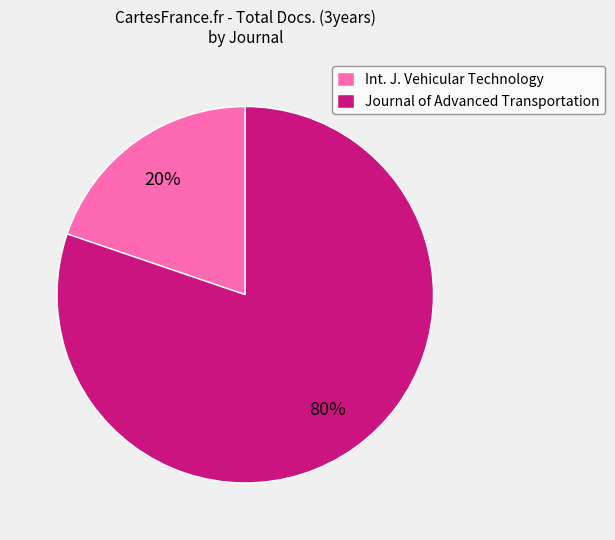

To the nearest percent, what is the difference between the largest and smallest slice percentages?

60%